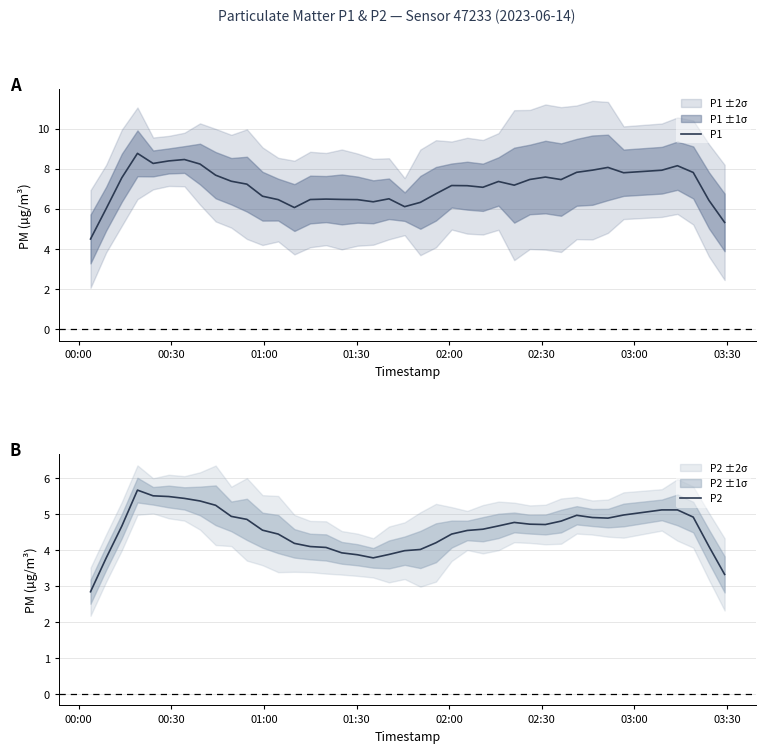

What is the average value of the P1 series?

7.1